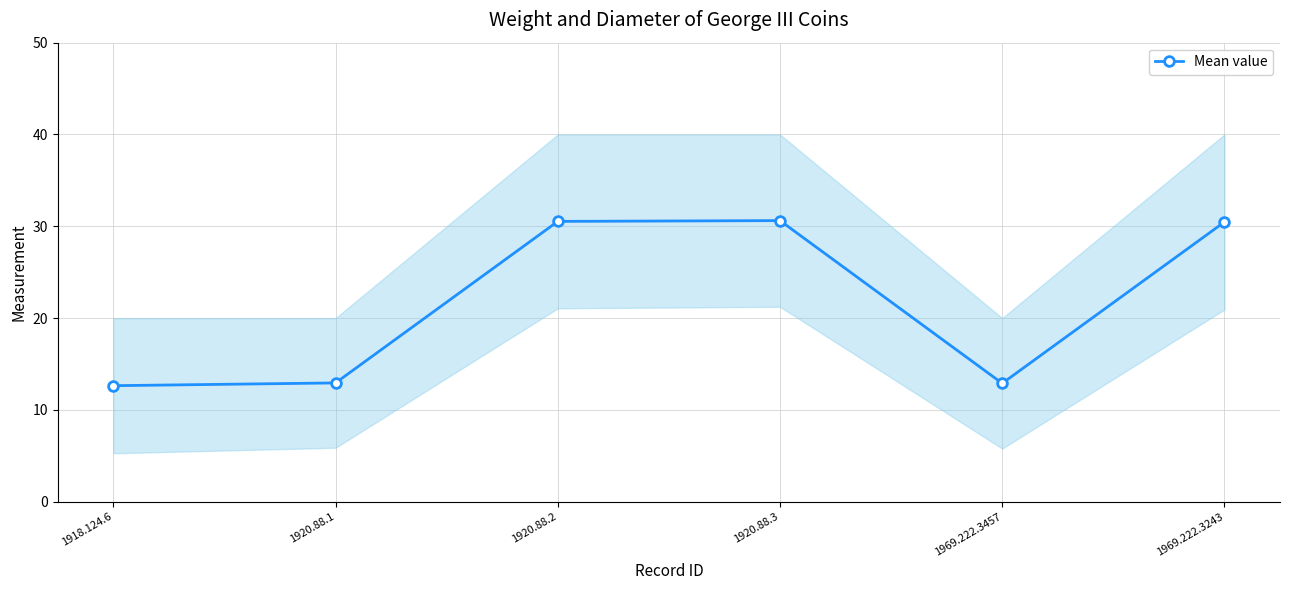

What is the difference between the values at 1918.124.6 and 1920.88.1?

0.3